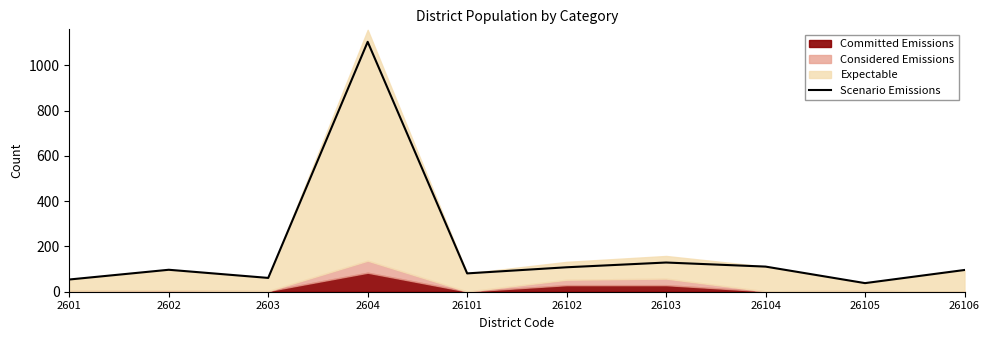

How many interior local peaks (higher than both neighbors) does the data have?

3